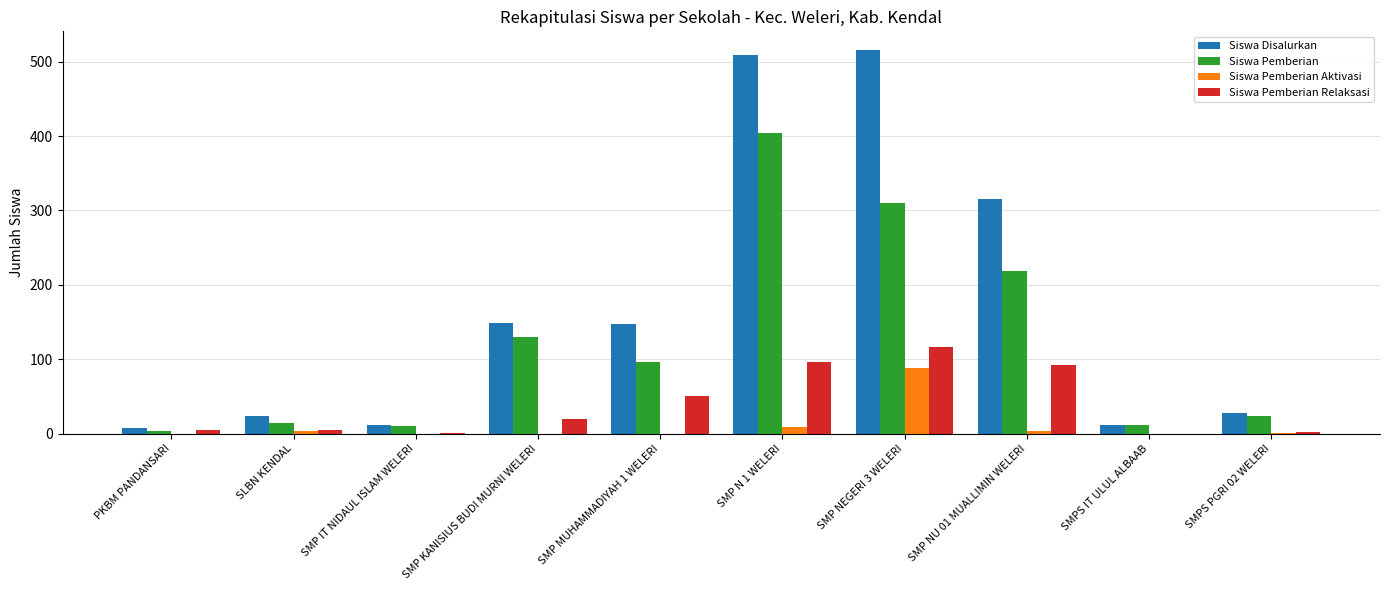

What is the total value across all series at SMP KANISIUS BUDI MURNI WELERI?

298